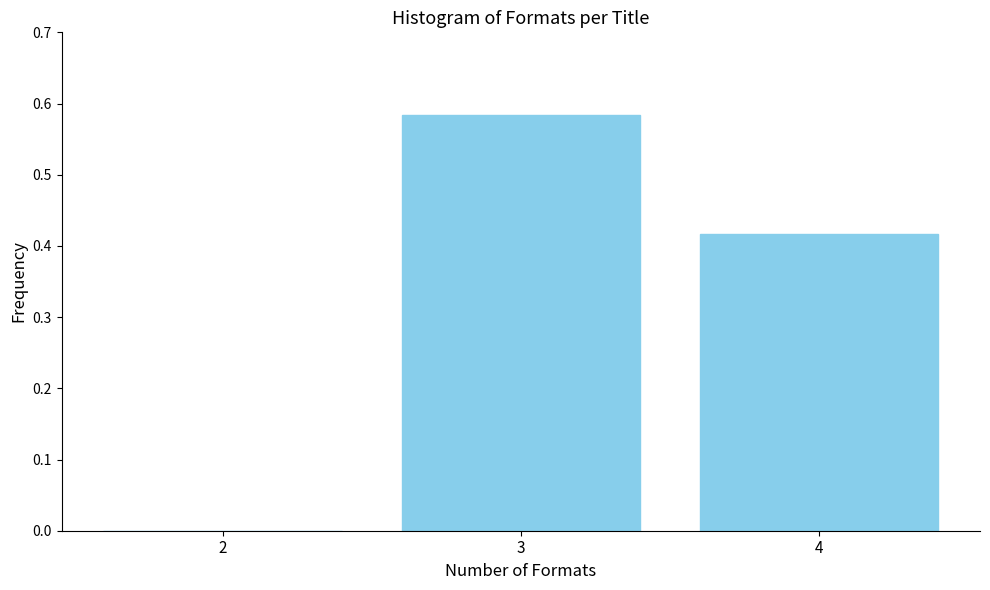

What is the sum of all values?

1.0